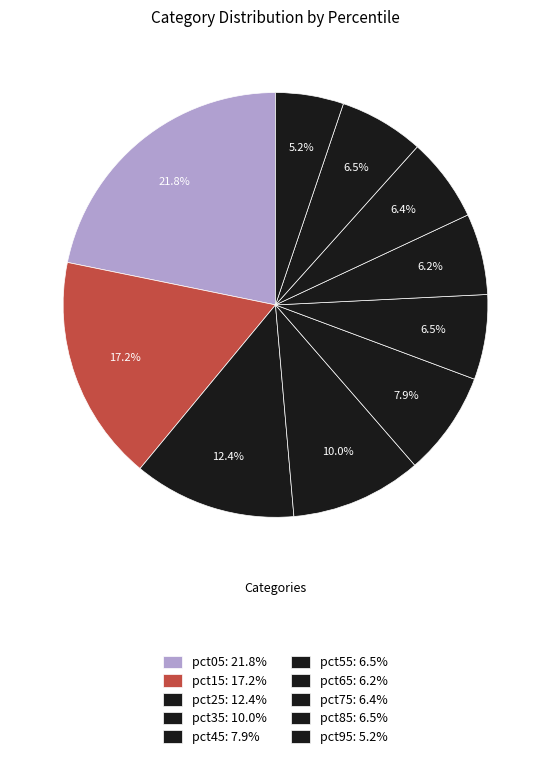

How many segments does this pie chart have?

10